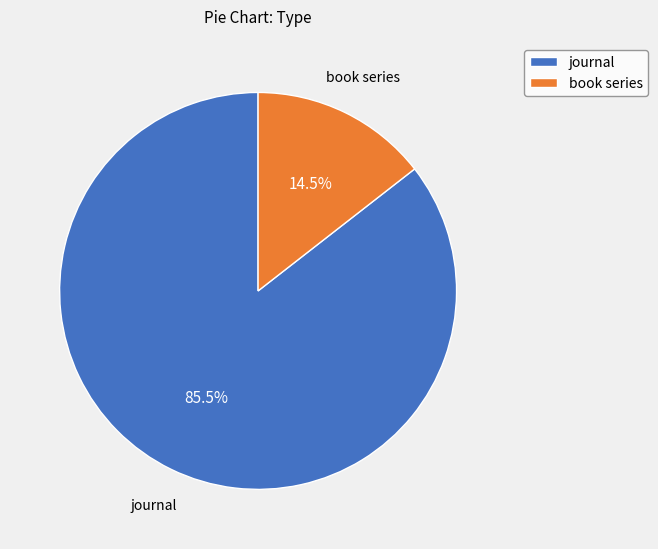

How many segments does this pie chart have?

2